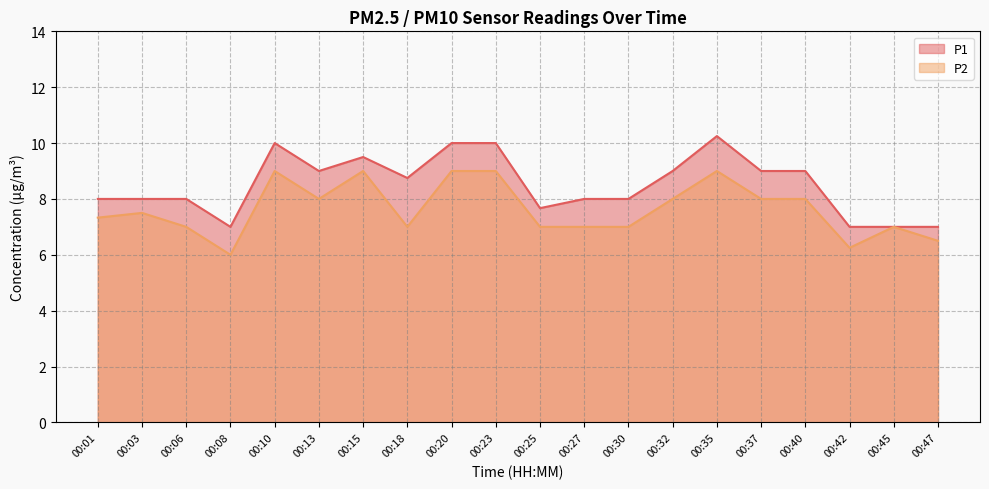

Is it true that P1 equals 13.1 at 00:01?

False